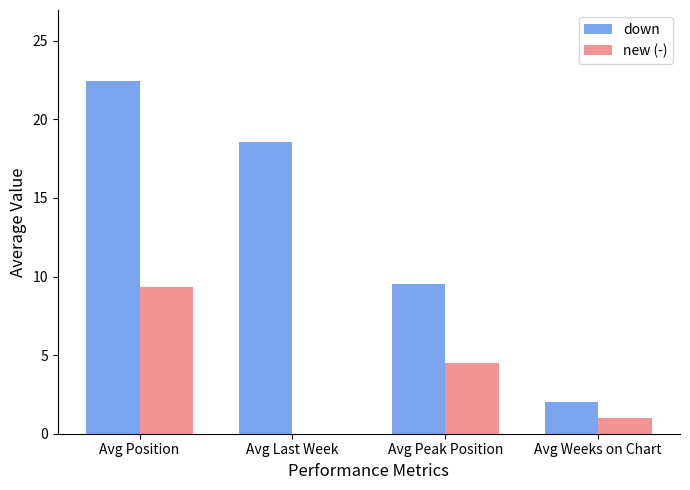

At which category does the chart reach its peak across all series?

Avg Position